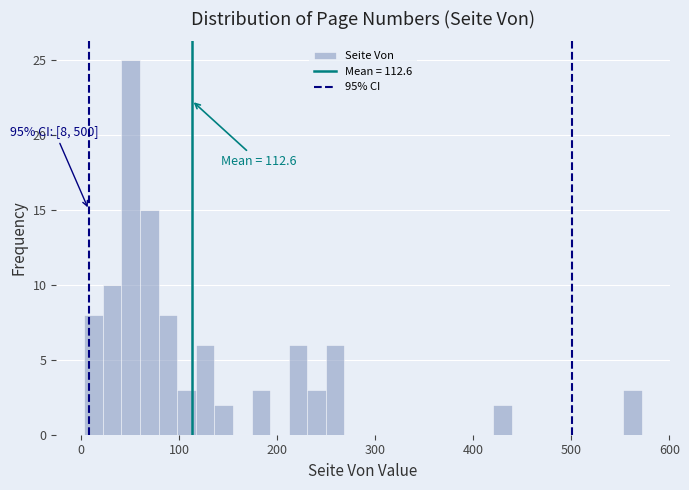

Read against the x-axis, roughly where is the centre of the tallest bar?

50